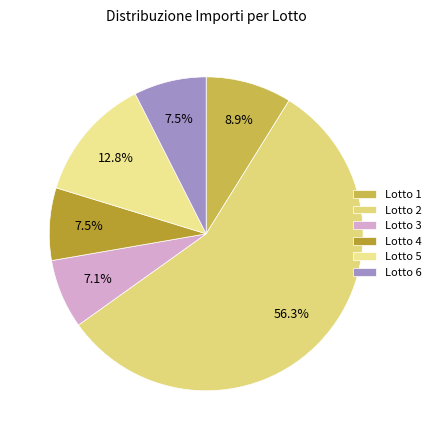

How many segments does this pie chart have?

6